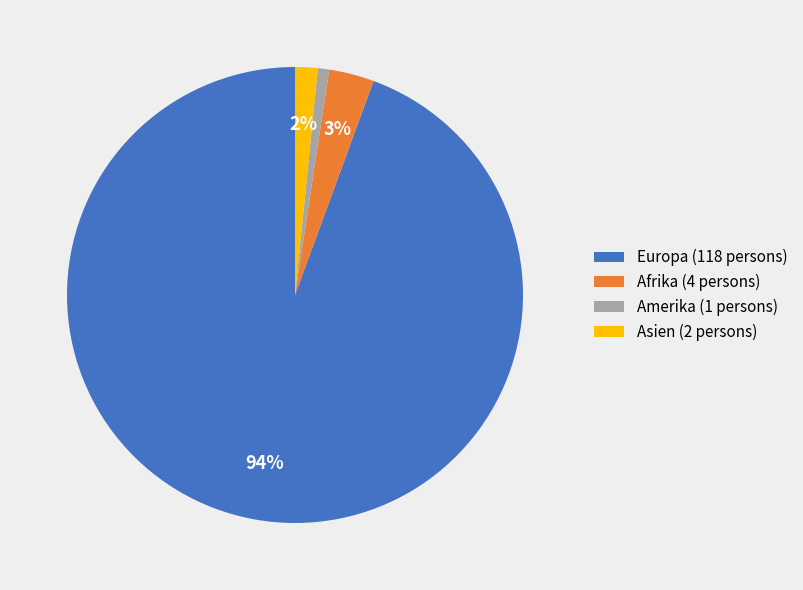

Count the number of slices in the pie.

4